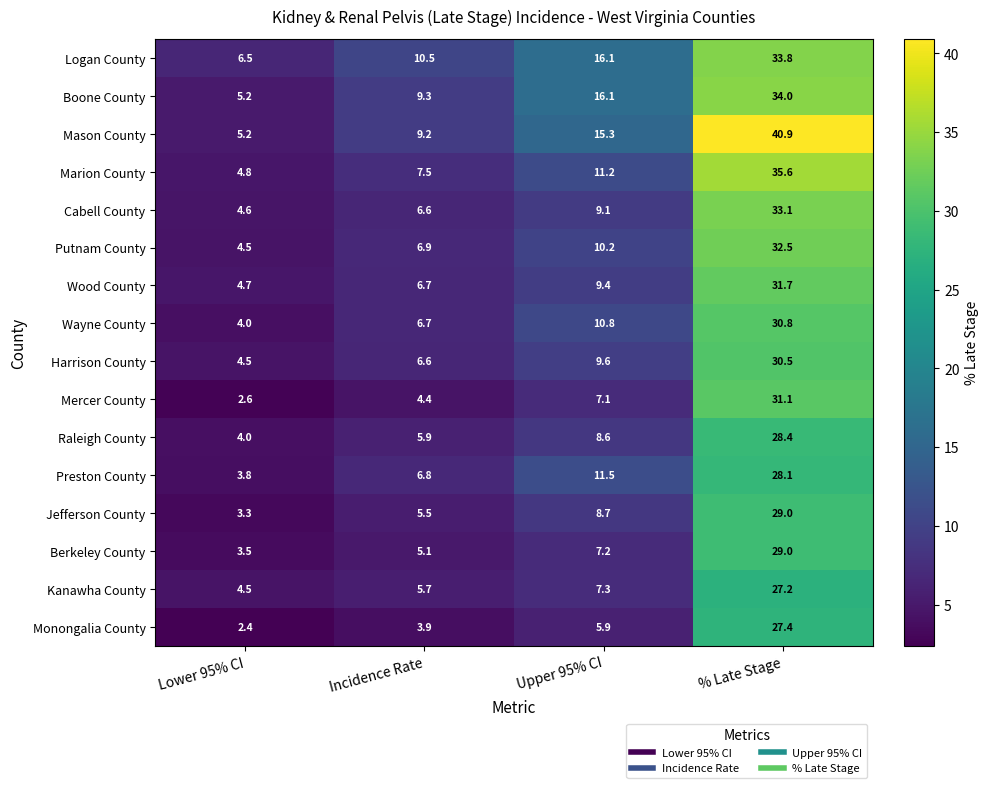

What is the spread (max minus min) of values at % Late Stage?

13.7